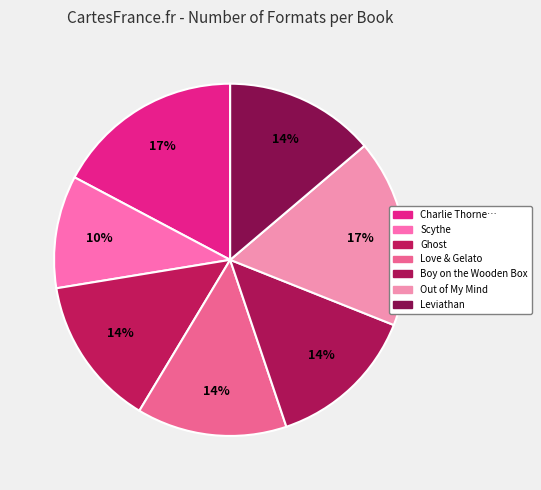

To the nearest percent, what is the difference between the largest and smallest slice percentages?

7%